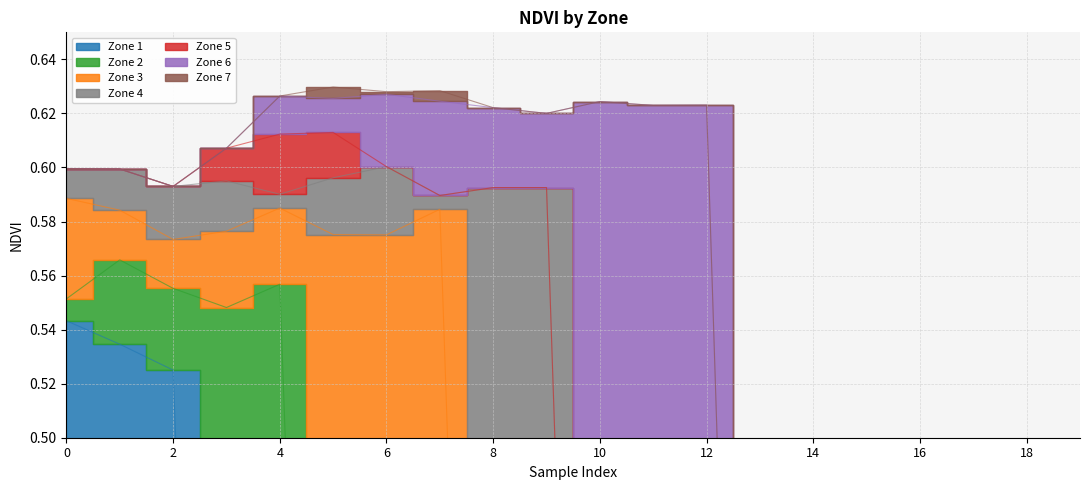

True or false: Zone 3 and Zone 4 cross at least once.

False